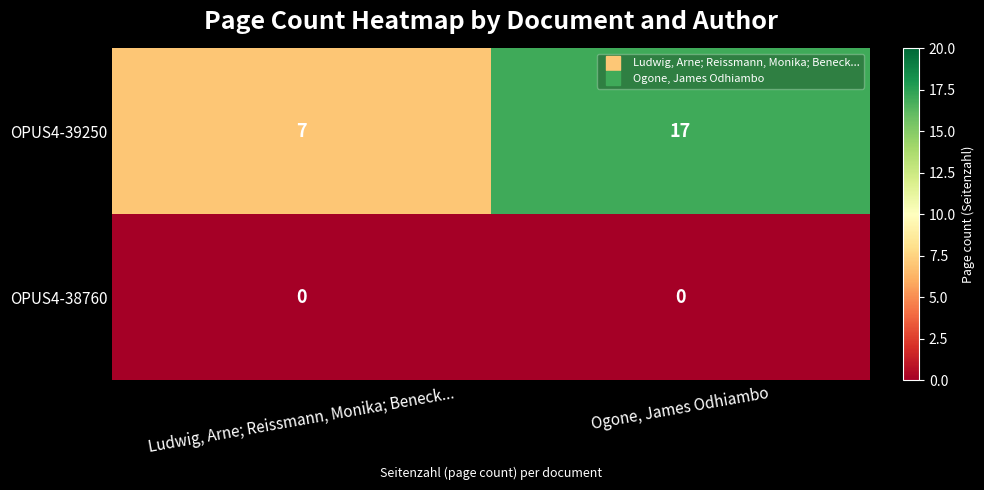

At how many categories does at least one series exceed 6?

2